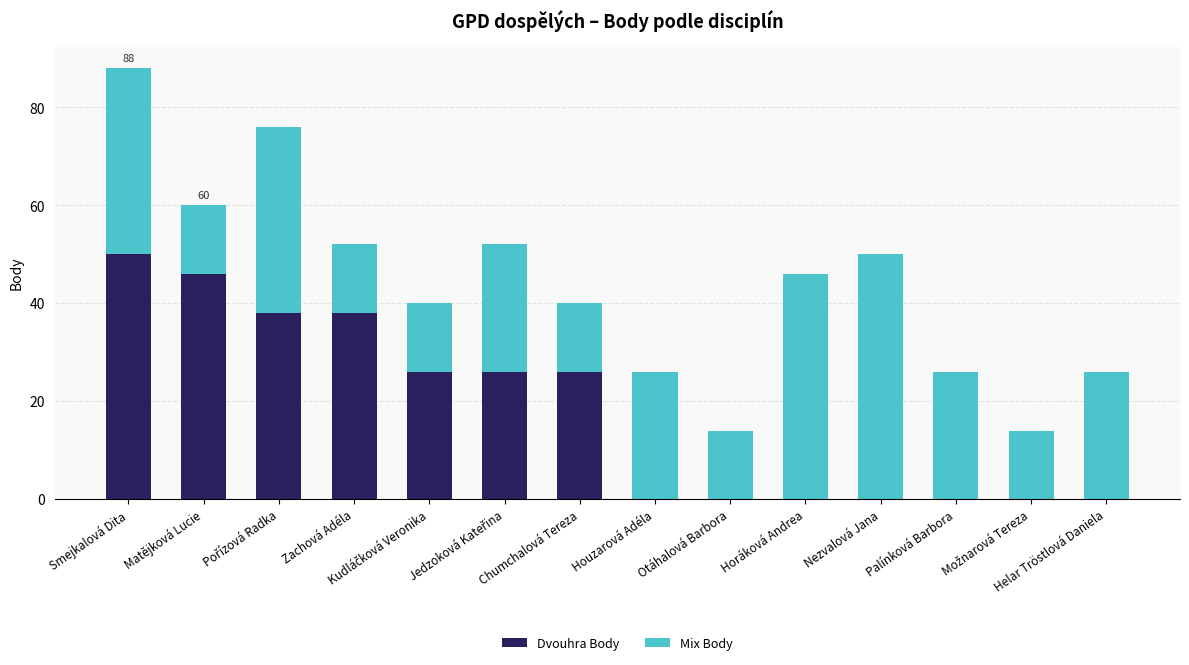

The value of Dvouhra Body at Nezvalová Jana is 33. True or false?

False